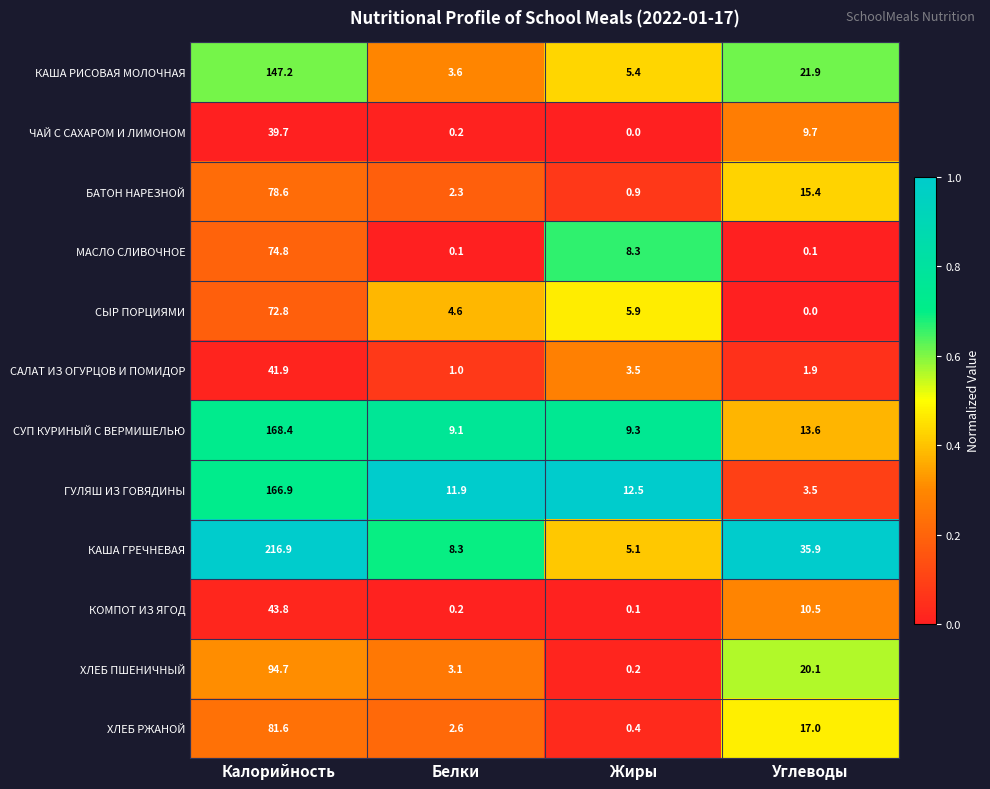

What is the total value across all series at Калорийность?

1227.3